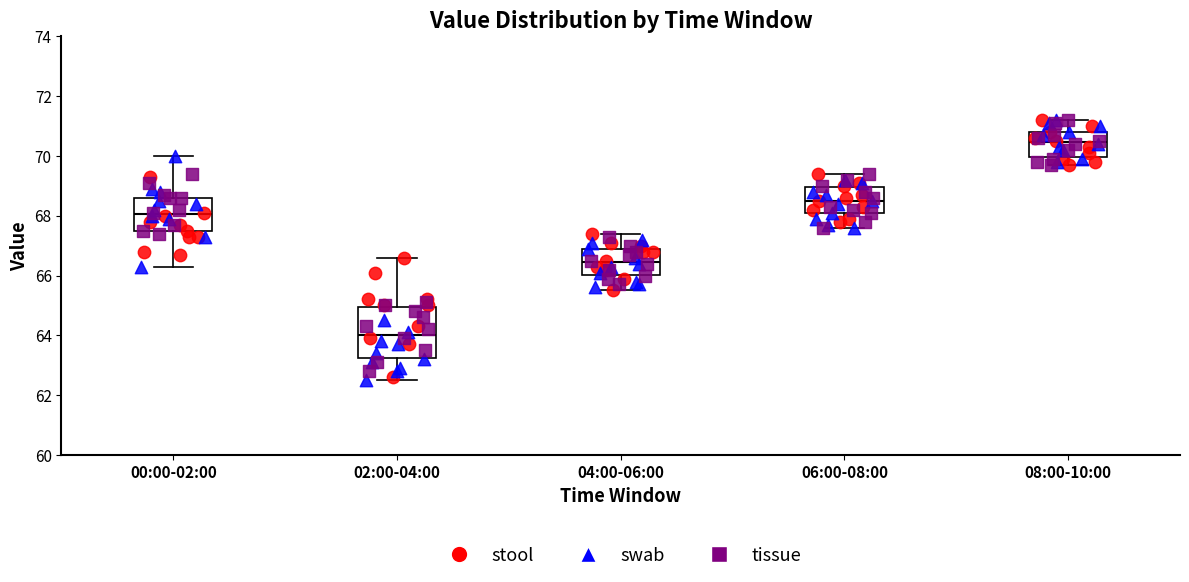

Which box is the tallest, from its lower edge to its upper edge?

02:00-04:00